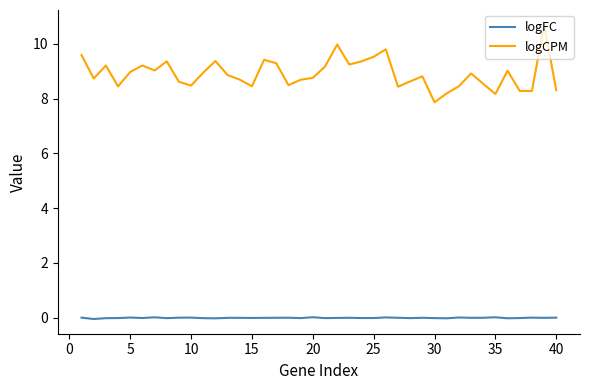

Which series has the largest total across all categories?

logCPM